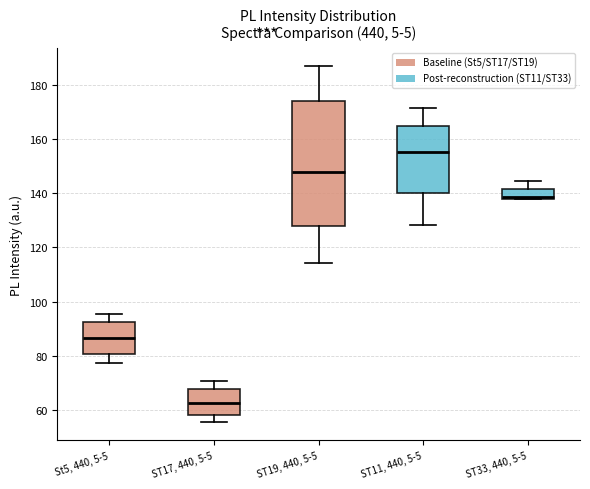

Reading left to right, transcribe this box plot: for each box, give where its median line is, the range the box spans, and where its two whiskers end, as read against the y-axis. The values are not printed on the chart, so give them approximately, as read against the axis.

St5, 440, 5-5: median 86, box 80 to 92, whiskers 78 to 96
ST17, 440, 5-5: median 62, box 58 to 68, whiskers 56 to 70
ST19, 440, 5-5: median 148, box 128 to 174, whiskers 114 to 186
ST11, 440, 5-5: median 156, box 140 to 164, whiskers 128 to 172
ST33, 440, 5-5: median 138 (just above the box's lower edge), box 138 to 142, whiskers 138 to 144